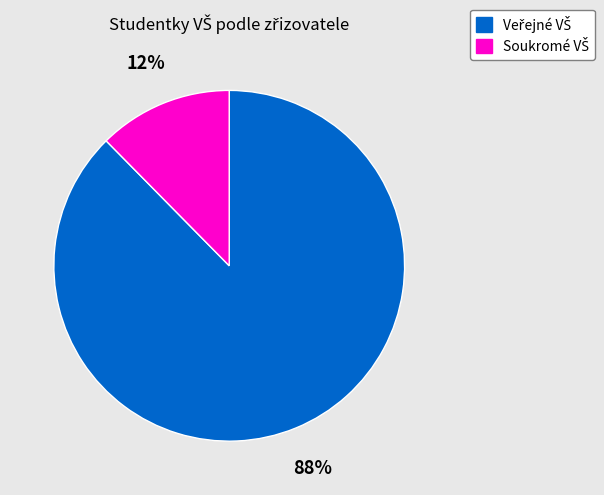

Does any single category account for the majority?

Yes